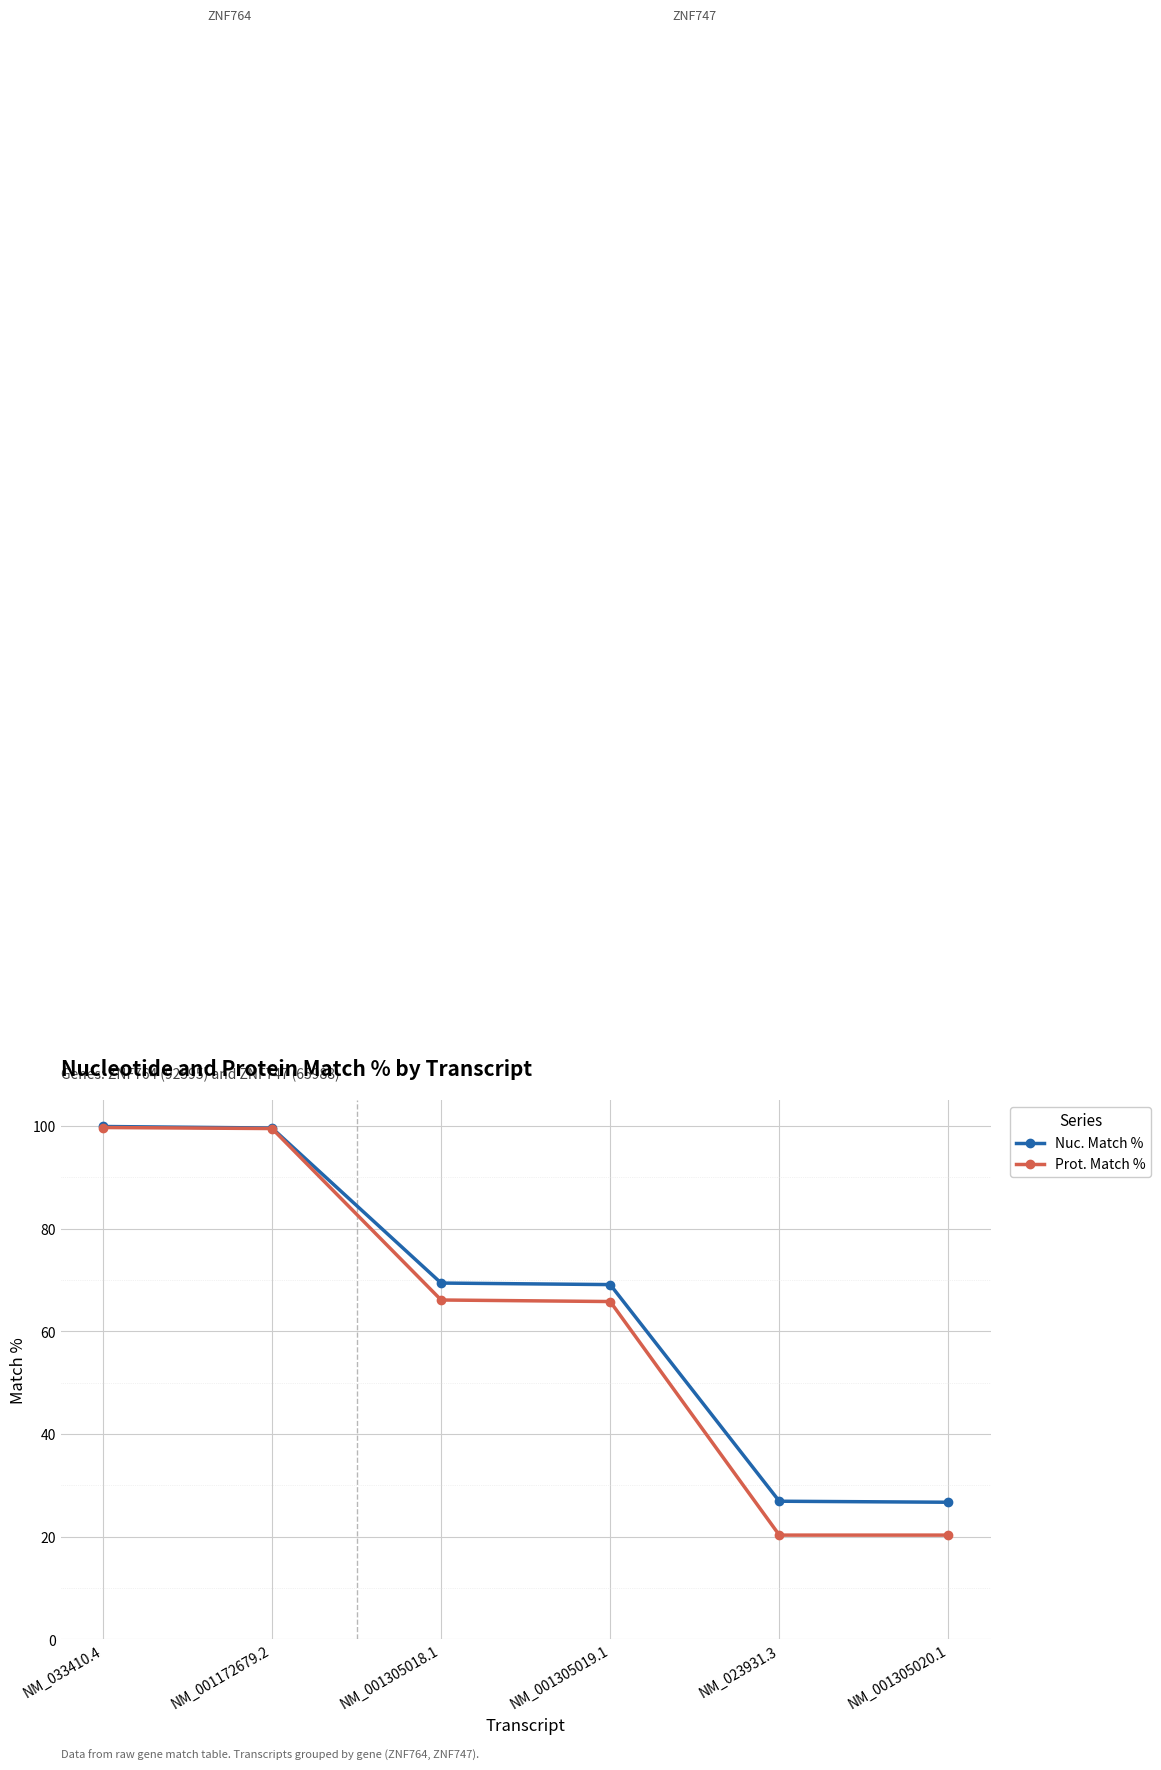

What is the value of the Prot. Match % point at the 5th from the left?

20.3